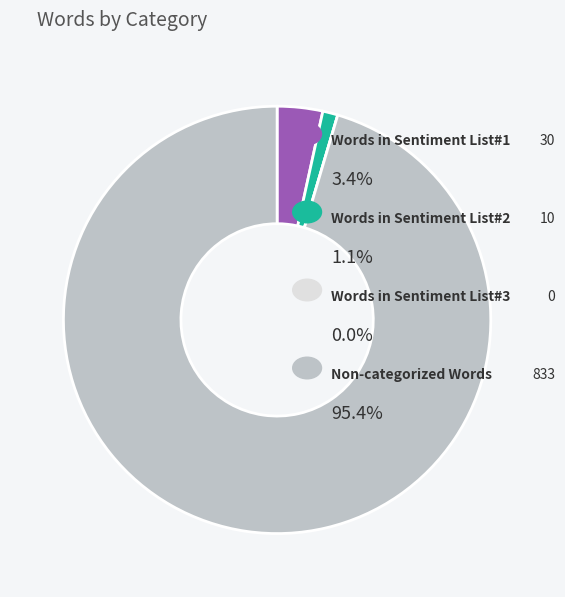

Is there any slice that represents more than half of the pie?

Yes